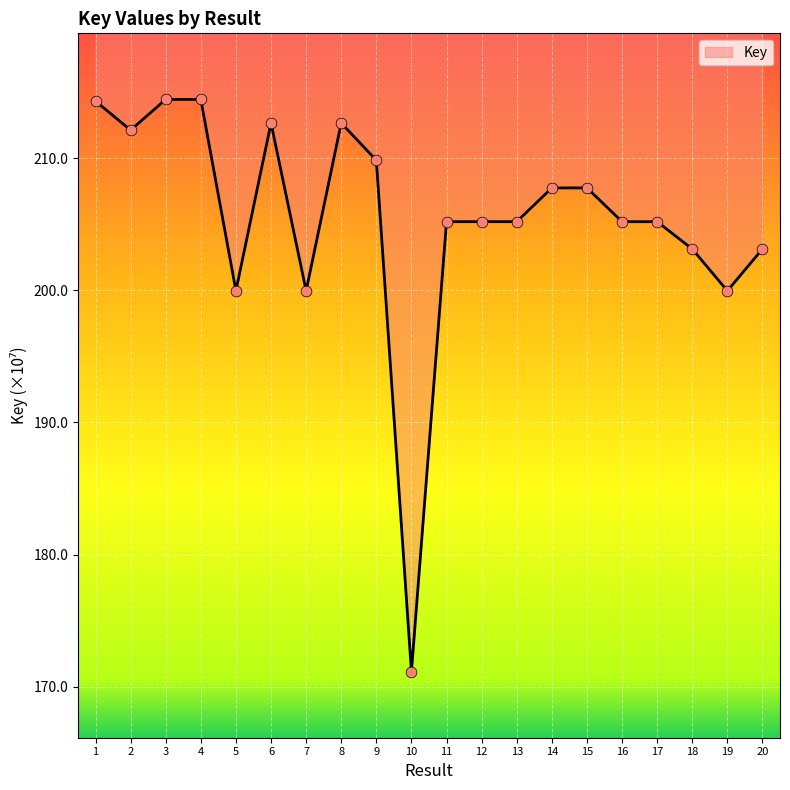

Between 11 and 12, which is larger?

12